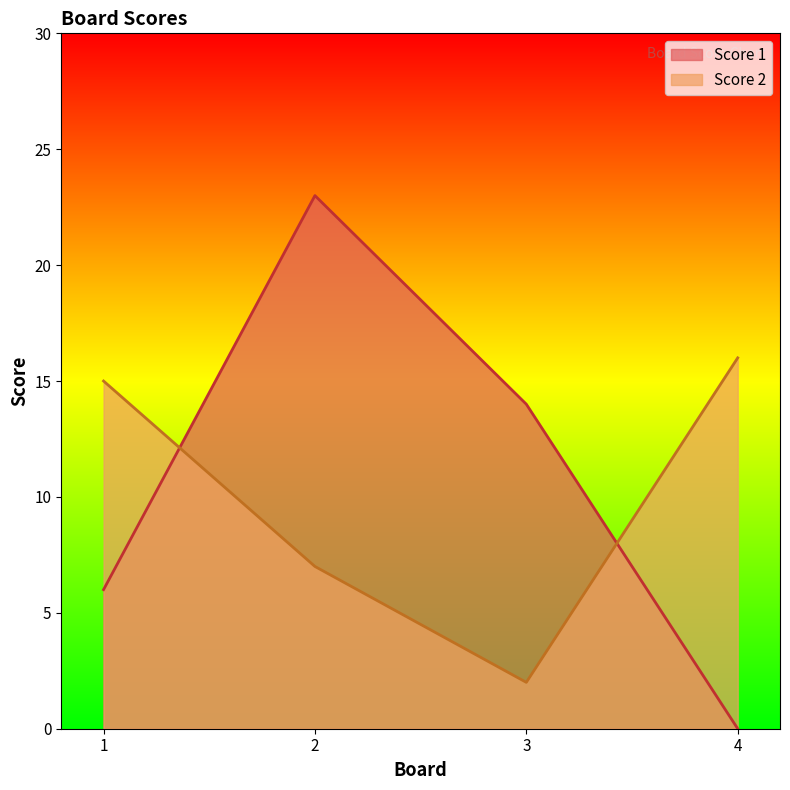

What are all the series names shown in the legend?

Score 1, Score 2